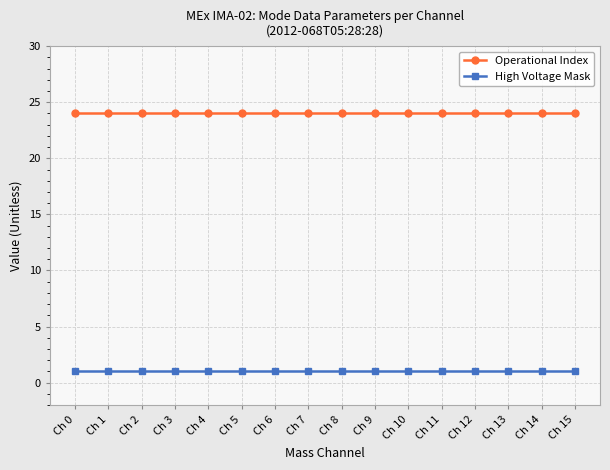

Reading right to left, what are all the values shown in this chart?

Operational Index: 24	24	24	24	24	24	24	24	24	24	24	24	24	24	24	24
High Voltage Mask: 1	1	1	1	1	1	1	1	1	1	1	1	1	1	1	1